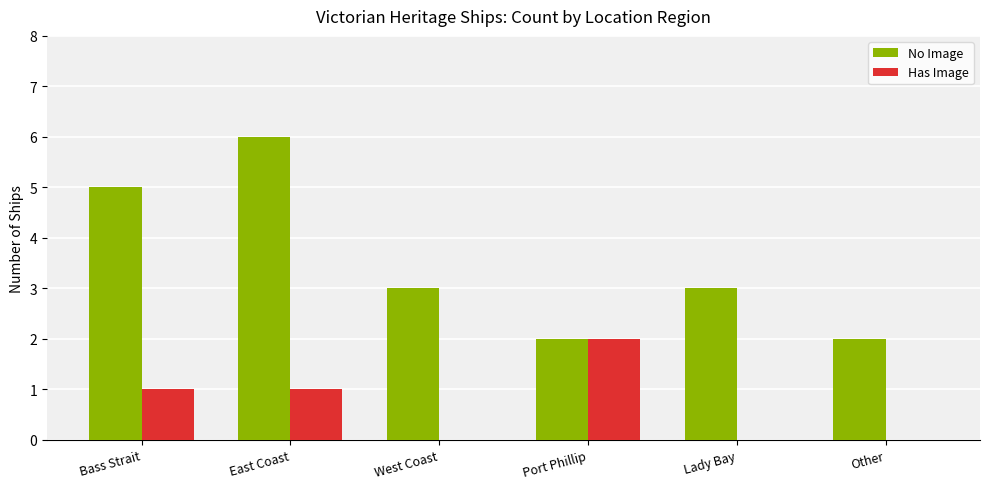

The value of No Image at West Coast is 3. True or false?

True